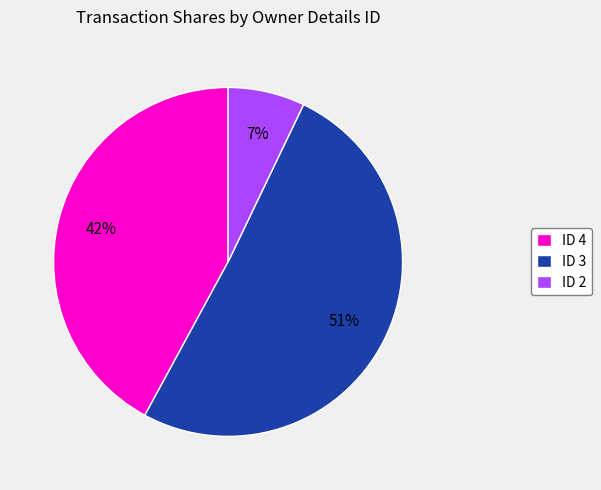

Do ID 2 and ID 4 together represent more than half of the pie?

No